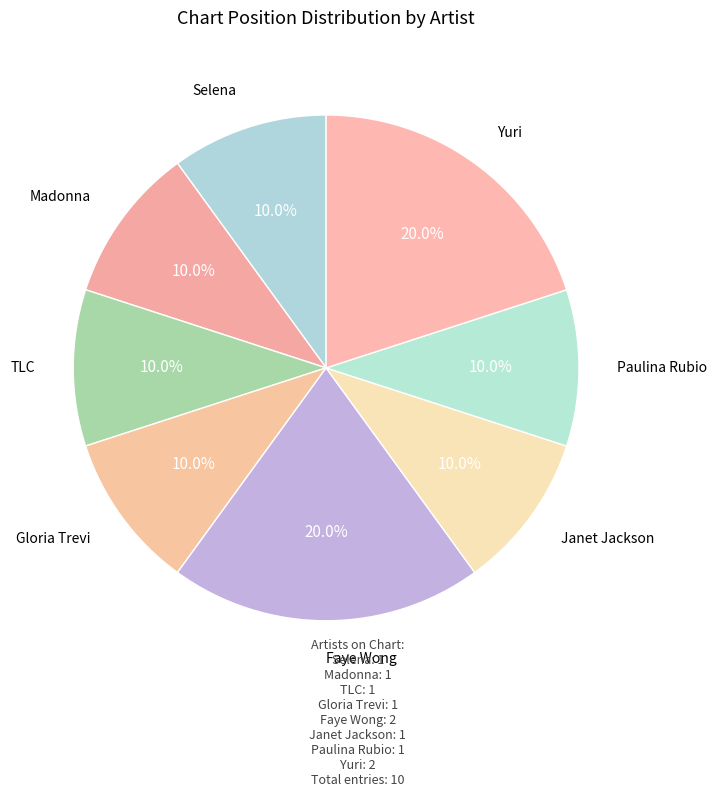

How many slices are in this pie chart?

8